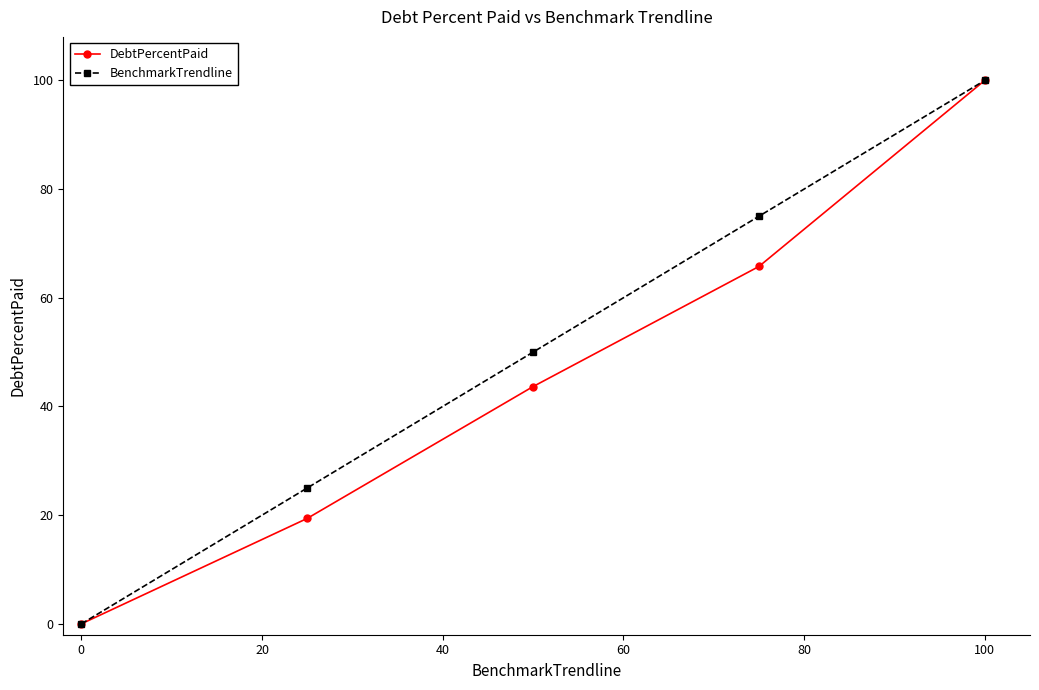

What is the maximum value shown in the chart?

100.0